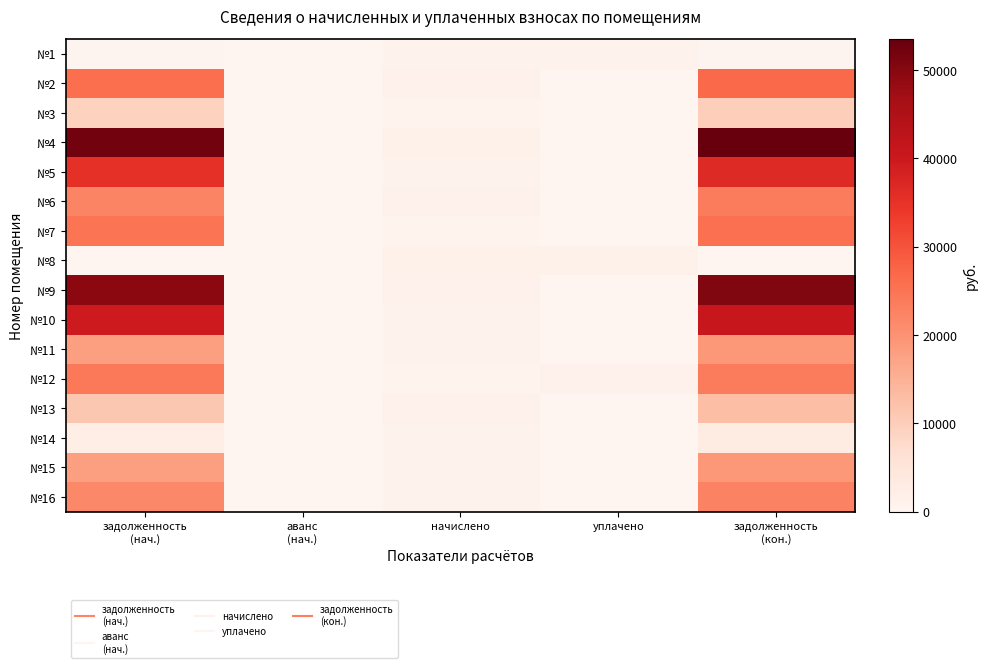

What is the total value across all series at задолженность
(кон.)?

367821.1